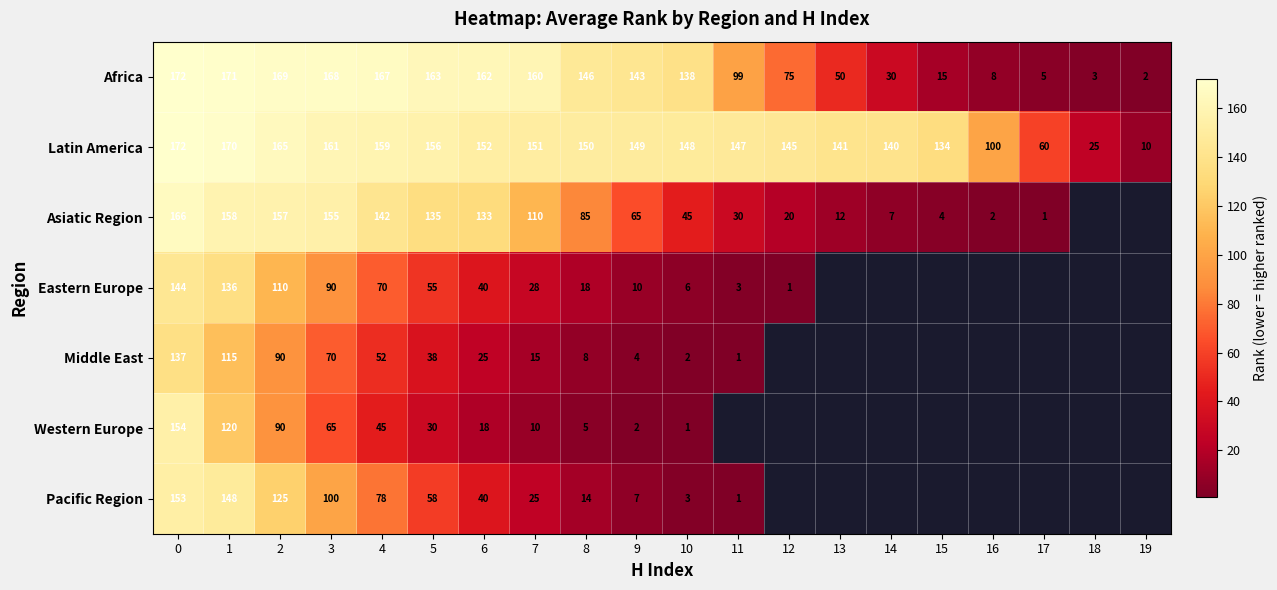

Where is Latin America nearest to the value 91?

16